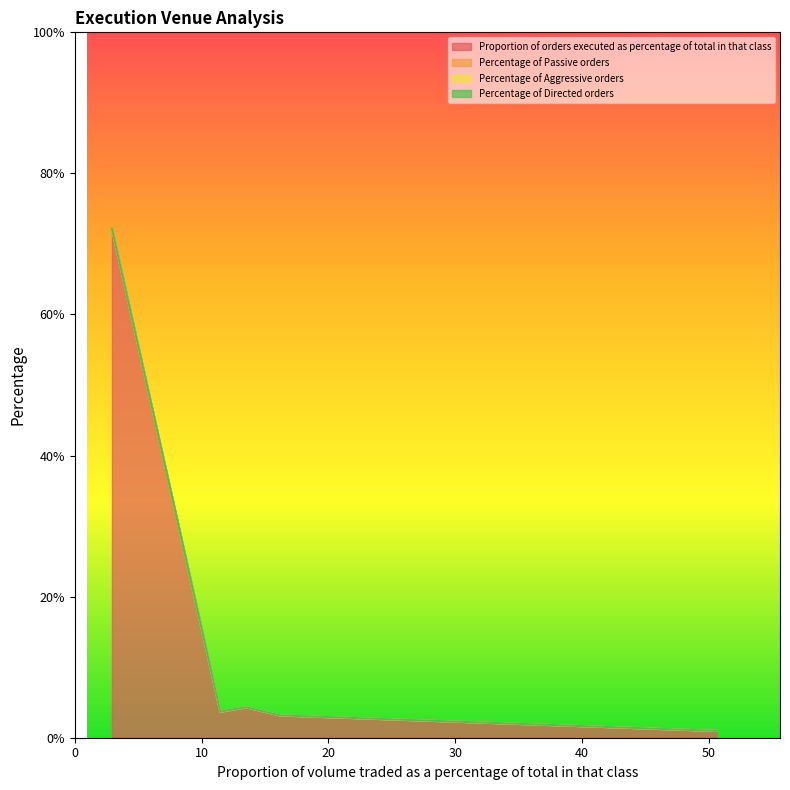

What is the label of the 5th point from the left?

50.62